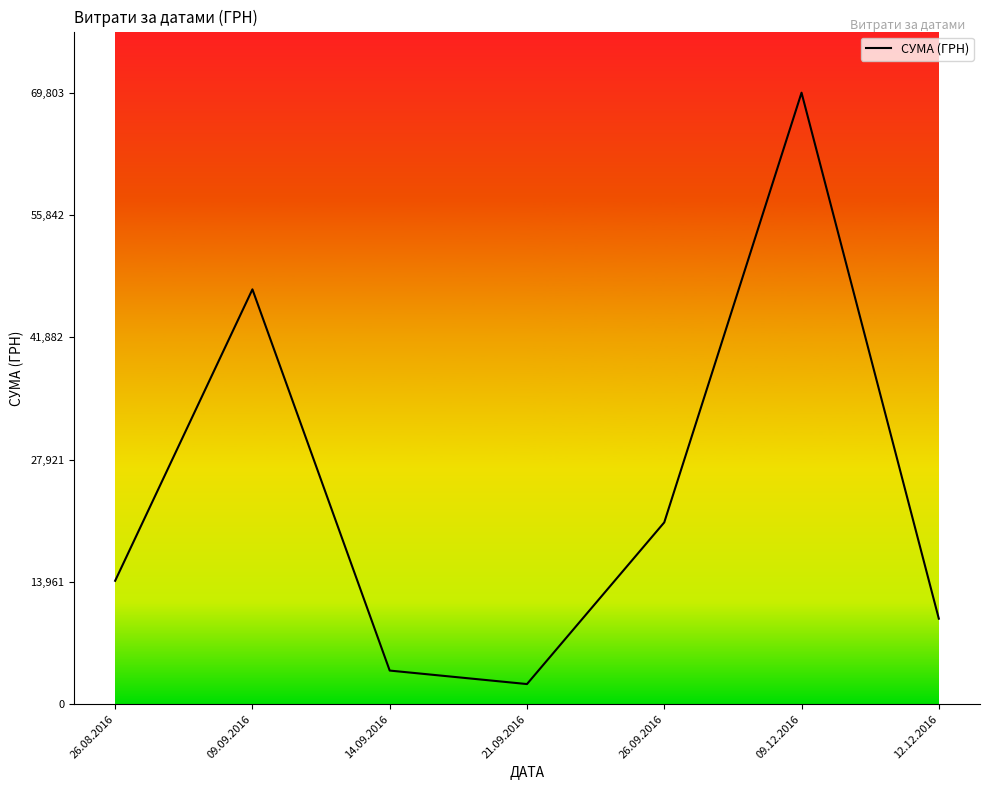

Reading left to right, transcribe all the data shown in this chart.

14083.7	47353.2	3833.0	2292.0	20747.8	69803.0	9758.0